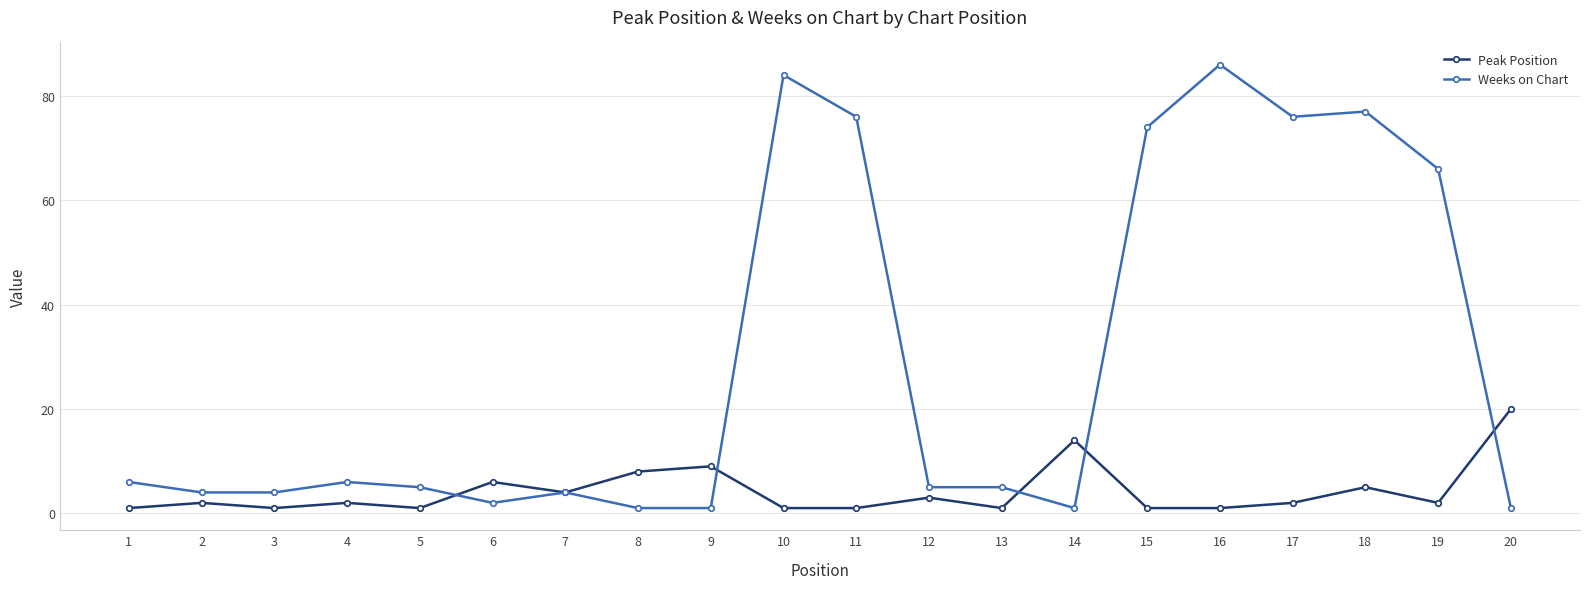

The value of Weeks on Chart at 12 is 5. True or false?

True